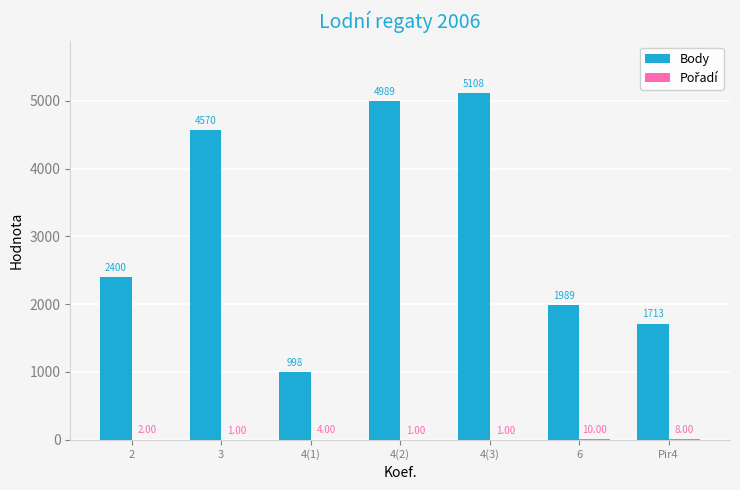

At which category is the sum across all series the highest?

4(3)